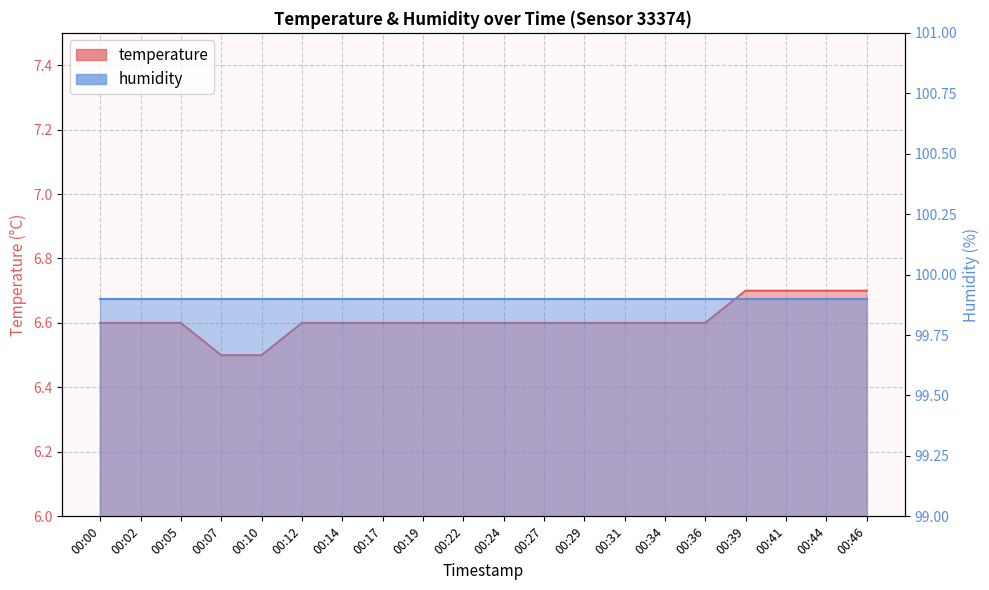

Approximately how many times larger is the value at 00:46 compared to 00:02?

1.0